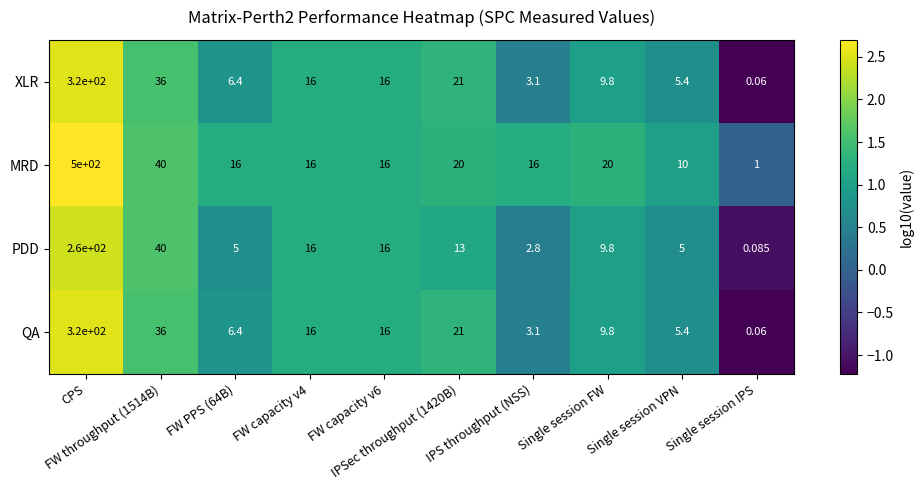

Which series has the widest spread of values?

MRD